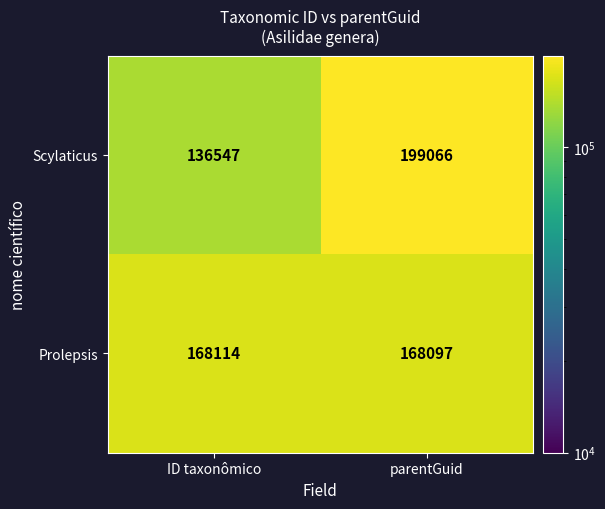

True or false: Scylaticus has a value of 136547 at ID taxonômico.

True